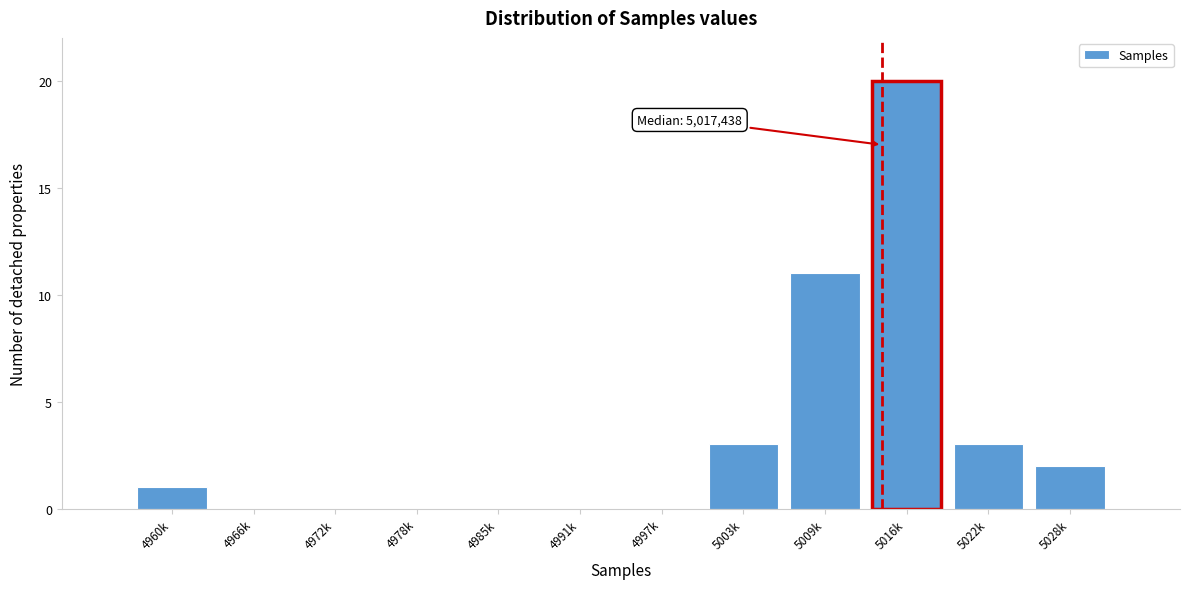

Reading right to left, extract all data points from this chart.

5028k=2	5022k=3	5016k=20	5009k=11	5003k=3	4997k=0	4991k=0	4985k=0	4978k=0	4972k=0	4966k=0	4960k=1